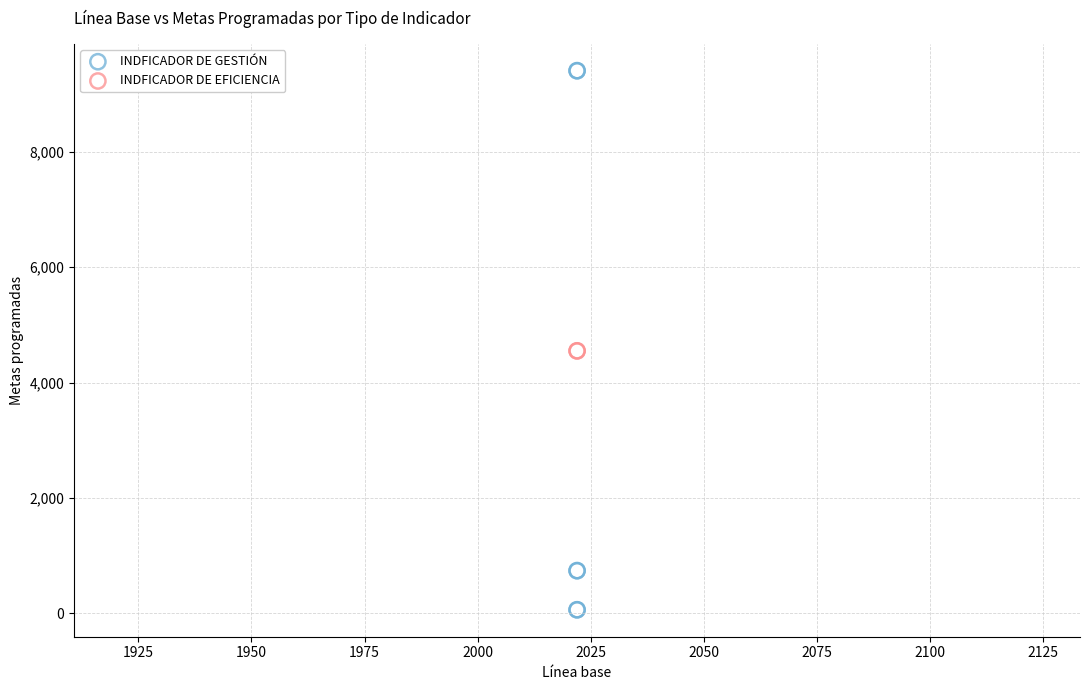

What are all the series names shown in the legend?

INDFICADOR DE GESTIÓN, INDFICADOR DE EFICIENCIA